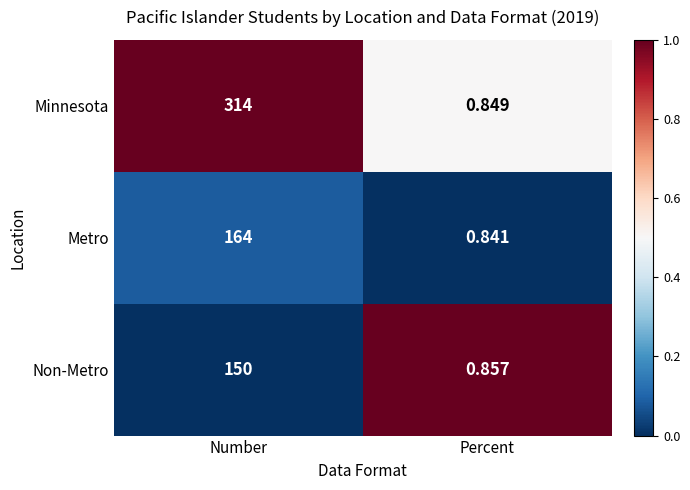

At which category does the chart reach its minimum across all series?

Percent